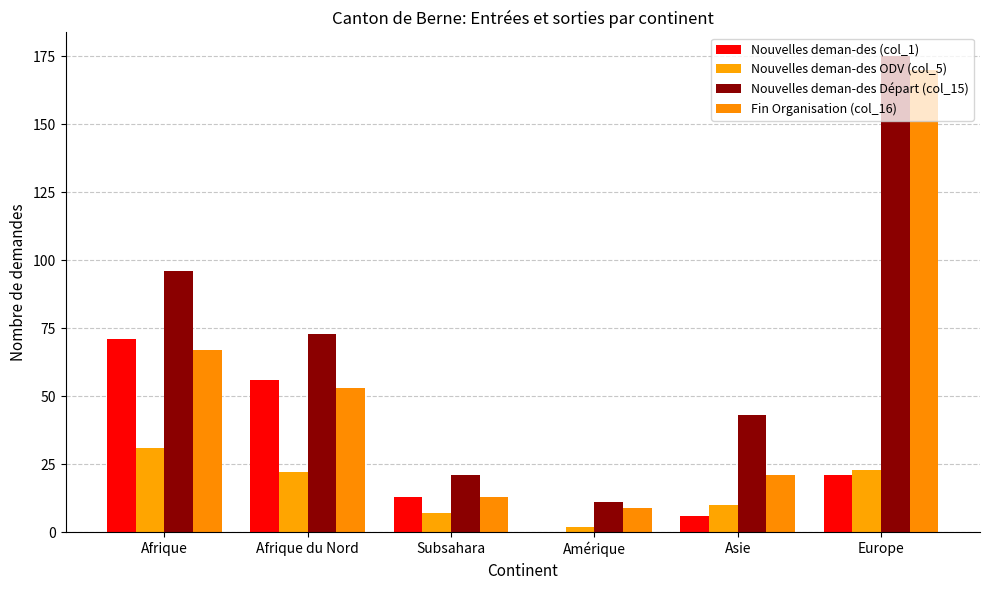

Which series has the largest total across all categories?

Nouvelles deman-des Départ (col_15)